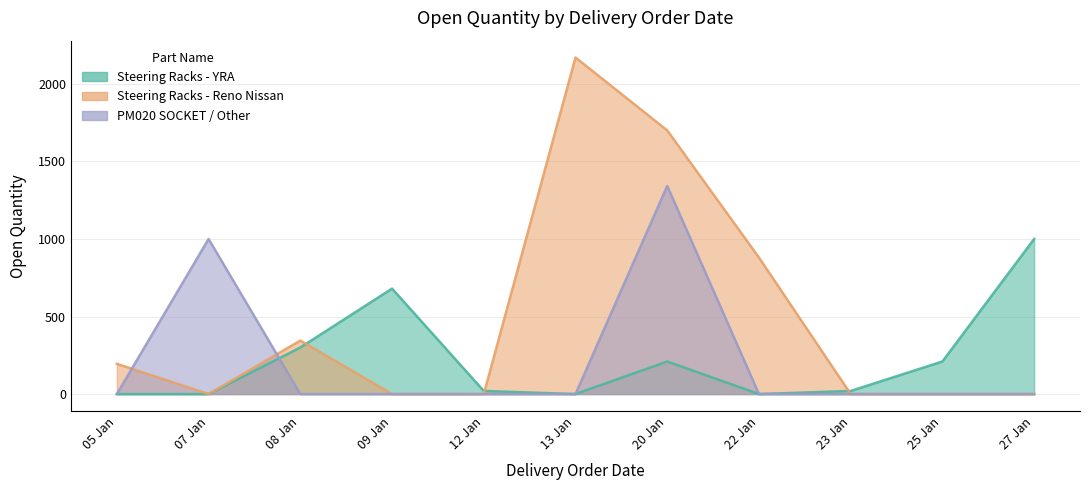

The value of PM020 SOCKET / Other at 07/01/2021 is 2. True or false?

False